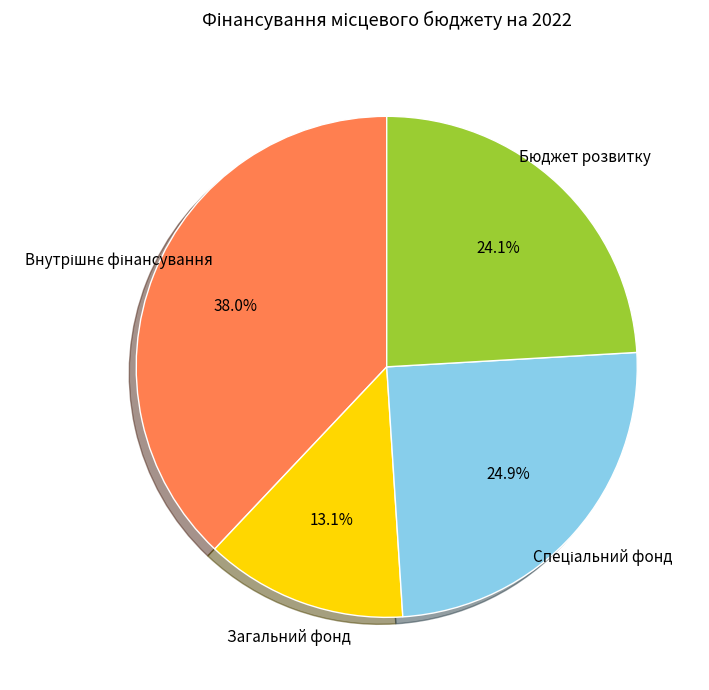

What percentage is NOT represented by Бюджет розвитку?

75.9%